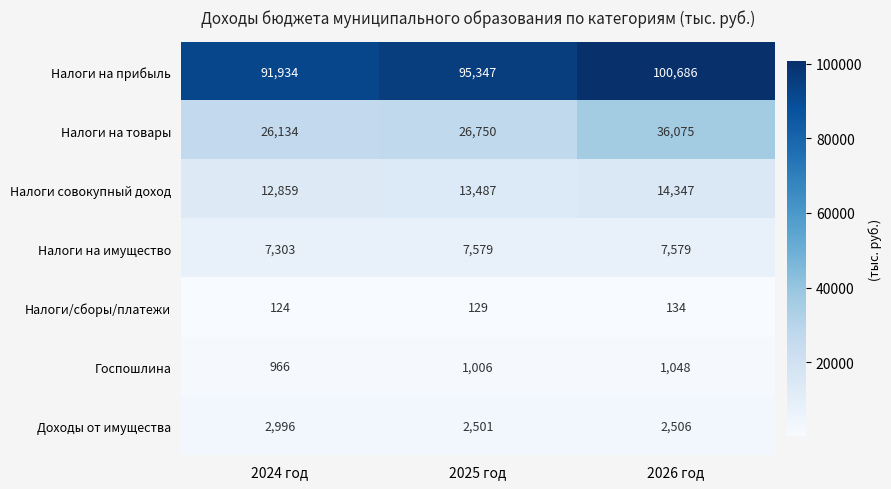

What is the sum of all Налоги/сборы/платежи values?

387